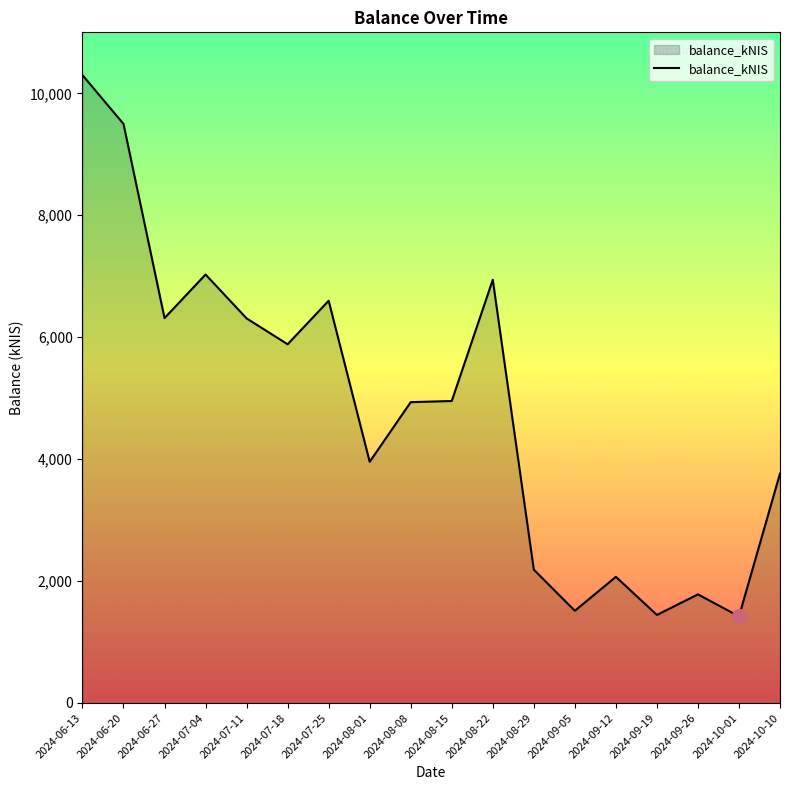

What is the difference between the values at 2024-08-08 and 2024-08-22?

2007.6